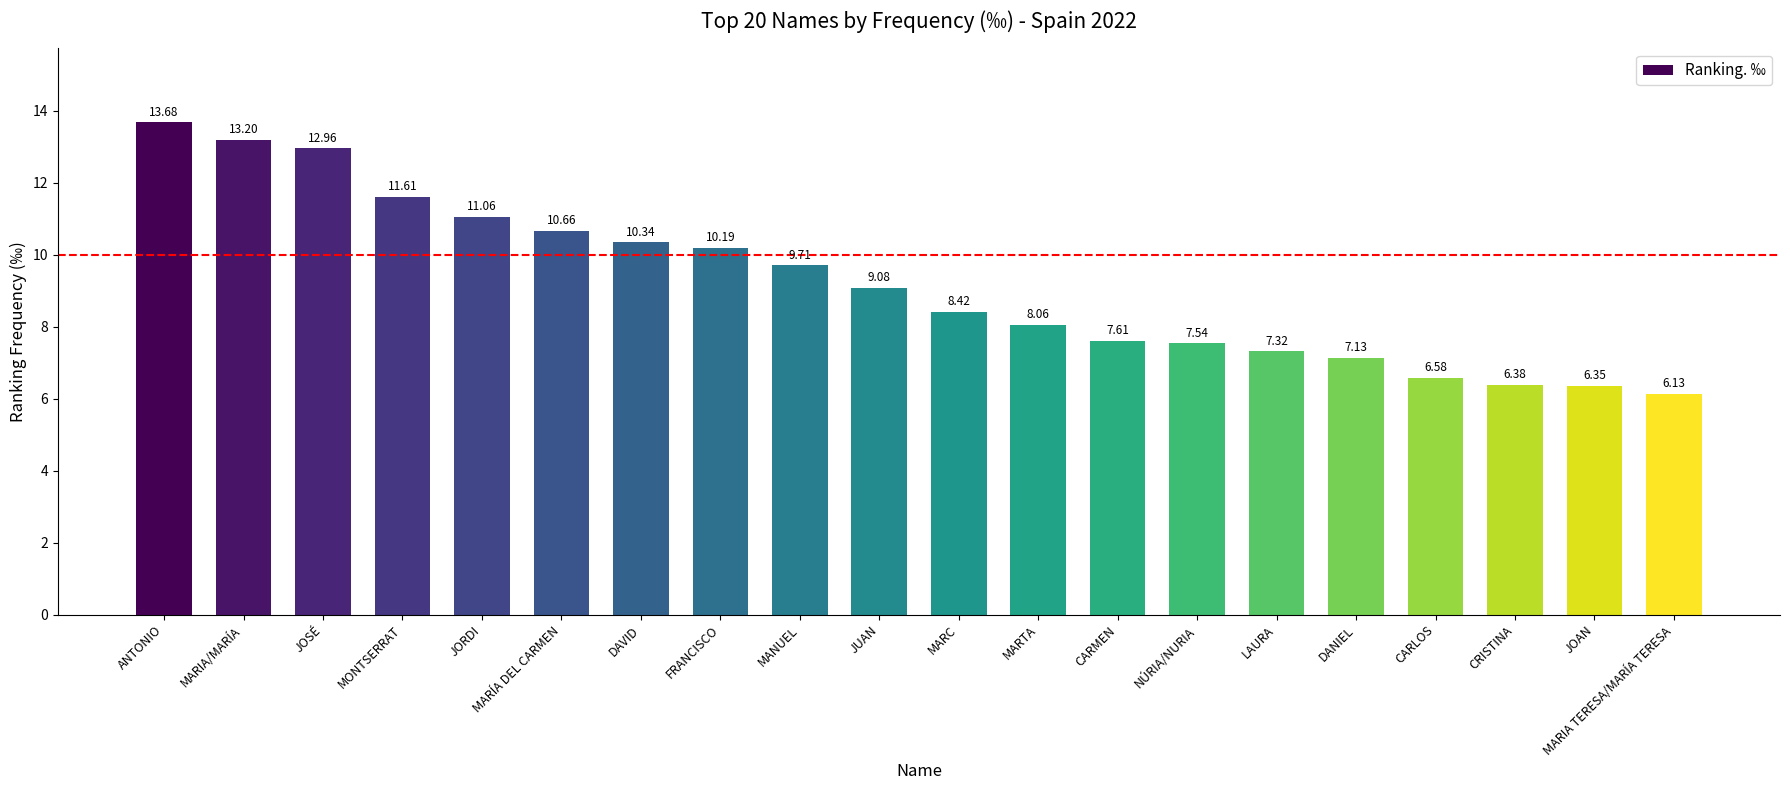

What is the sum of the values at CRISTINA and DANIEL?

13.5